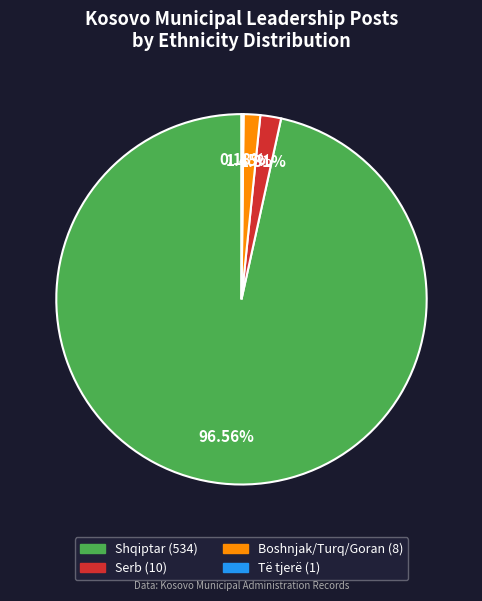

Which category has the biggest portion of the pie?

Shqiptar